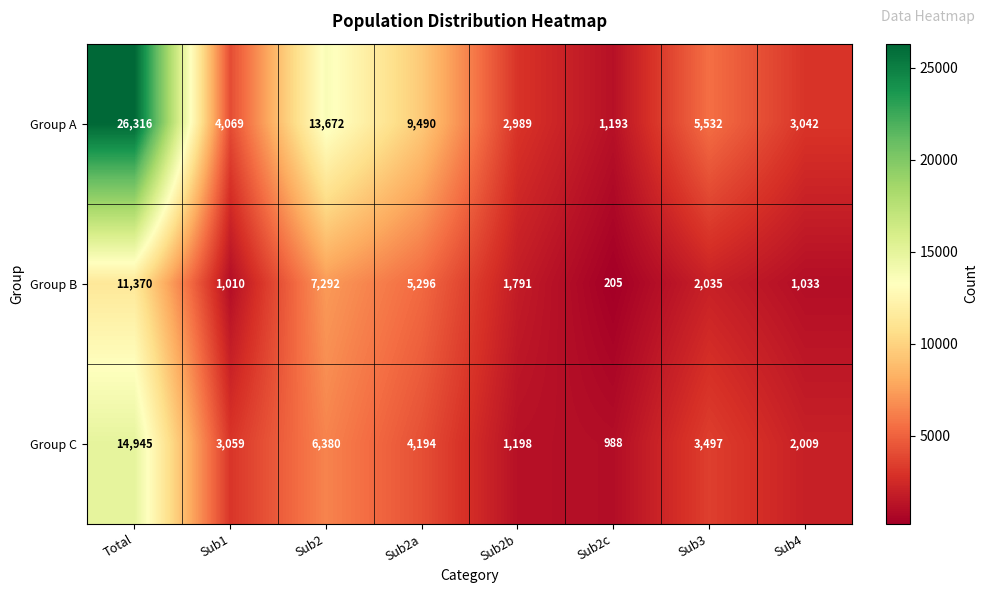

What is the difference between the highest and lowest values at Sub1?

3059